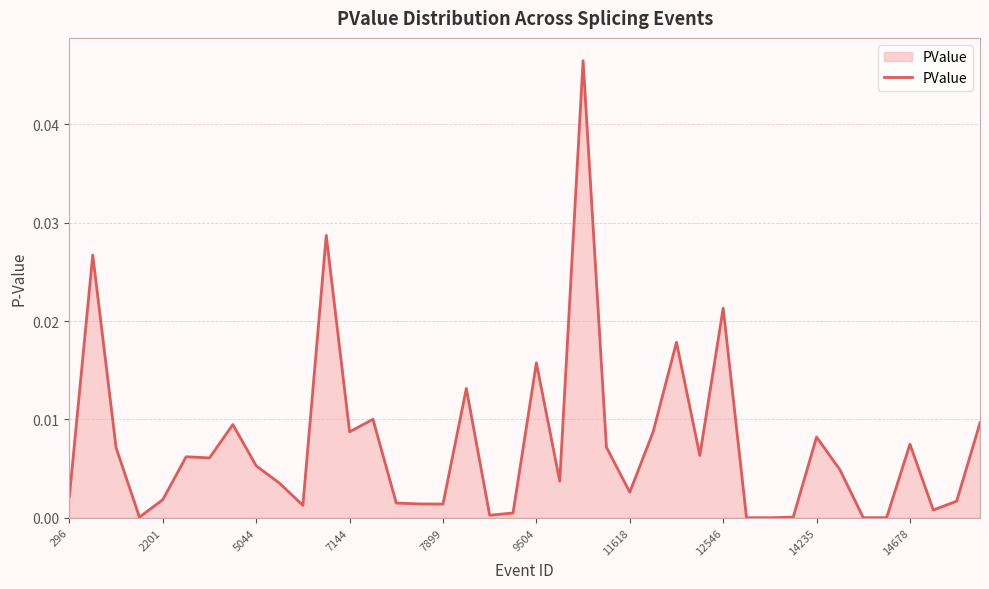

How many lines are shown in the chart?

1